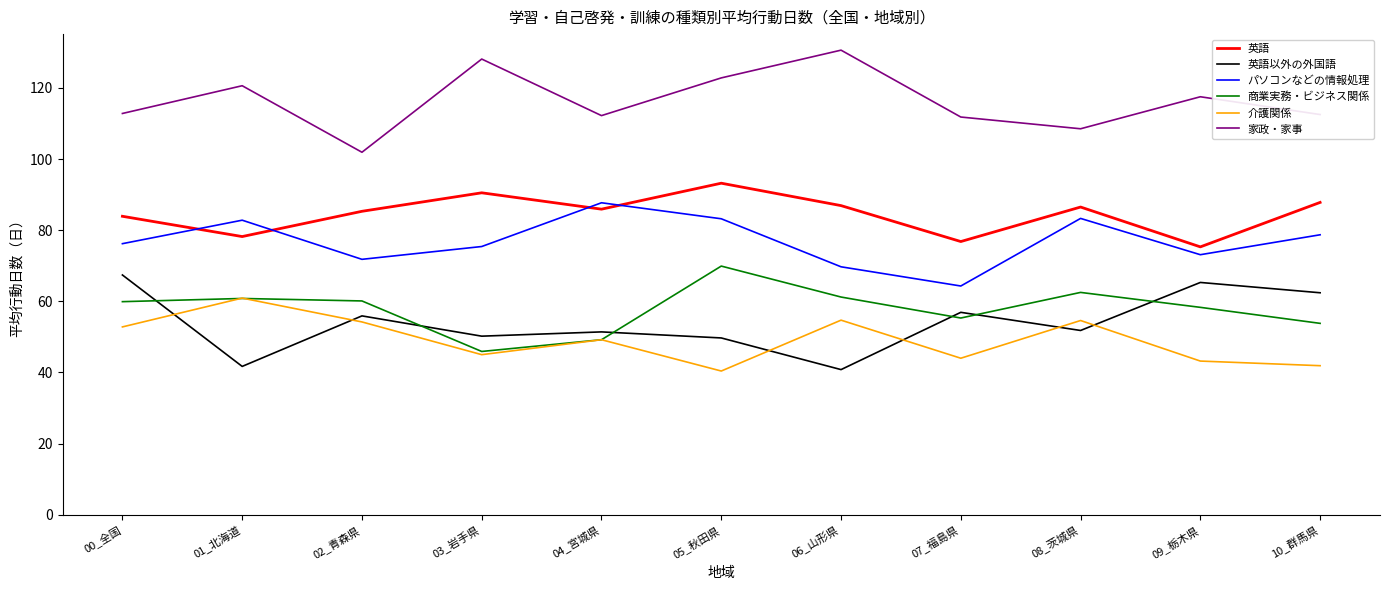

What is the difference between the maximum and minimum values in the 商業実務・ビジネス関係 series?

24.0